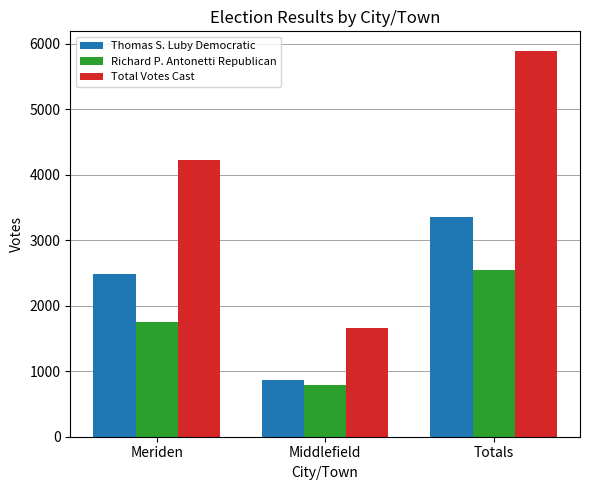

Which series has the largest total across all categories?

Total Votes Cast